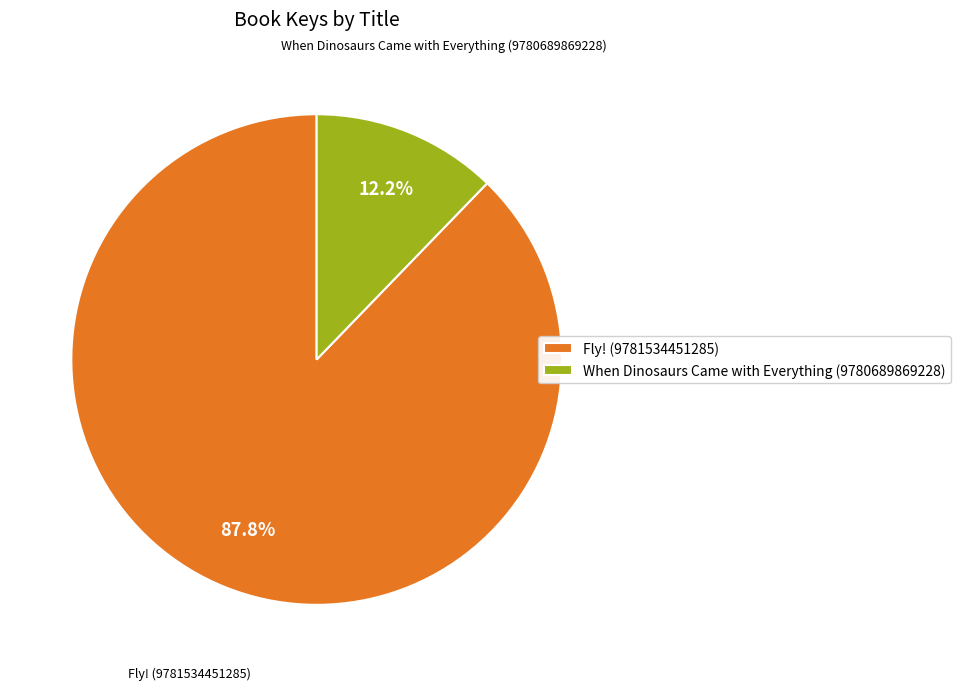

Approximately how many times larger is the value at When Dinosaurs Came with Everything (9780689869228) compared to Fly! (9781534451285)?

0.1